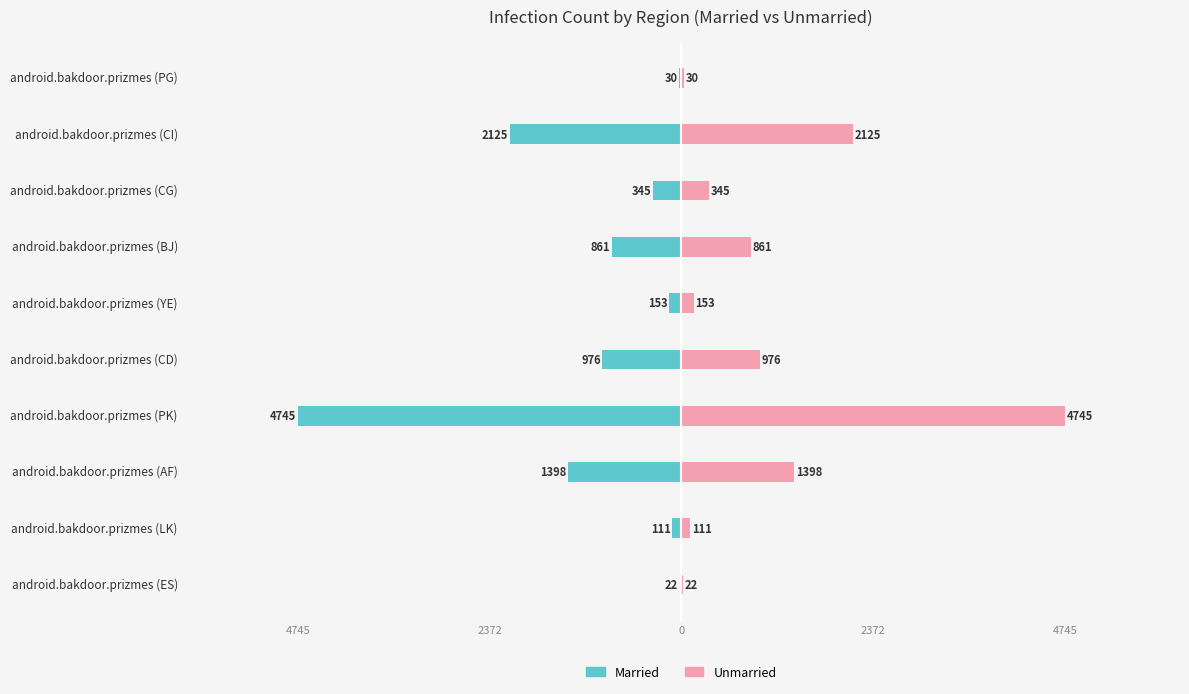

How many data points in Unmarried are less than 861?

5